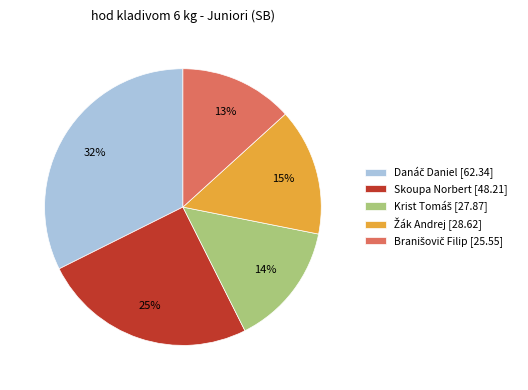

Does any single category account for the majority?

No